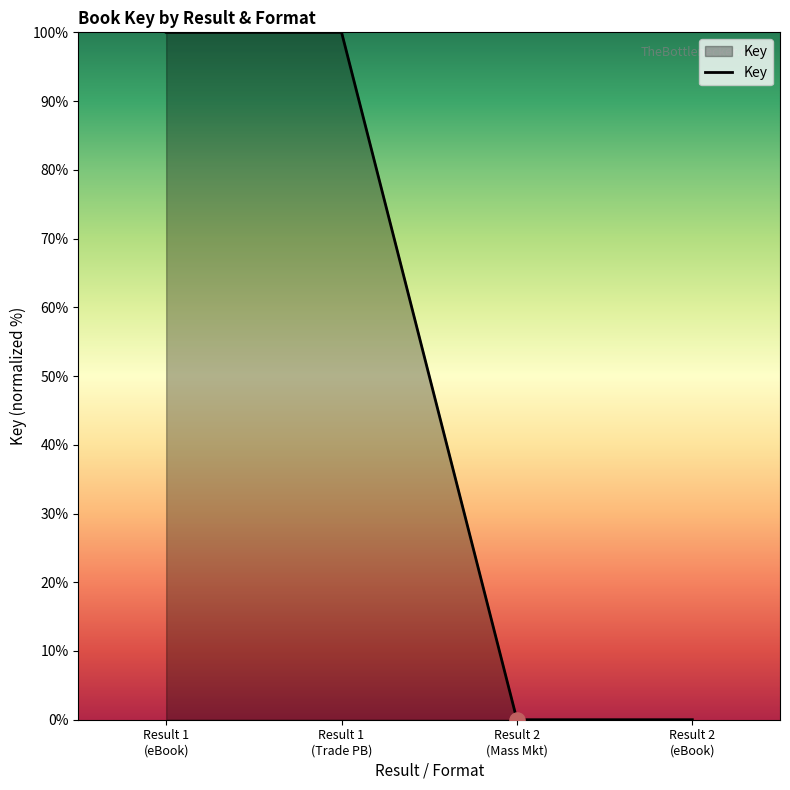

What is the difference between the maximum and minimum values?

100